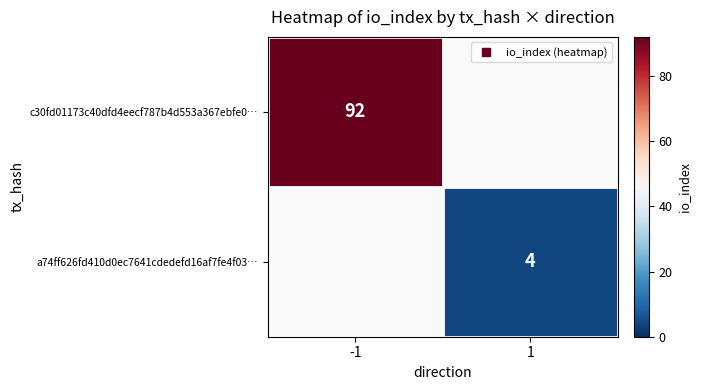

List the labels in order of a74ff626fd410d0ec7641cdedefd16af7fe4f03… value, largest first.

1, -1